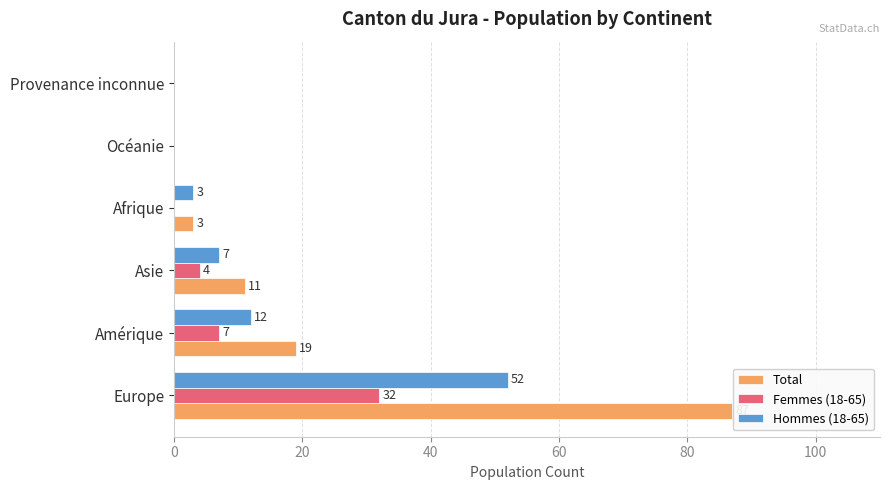

What is the maximum value for Total?

87